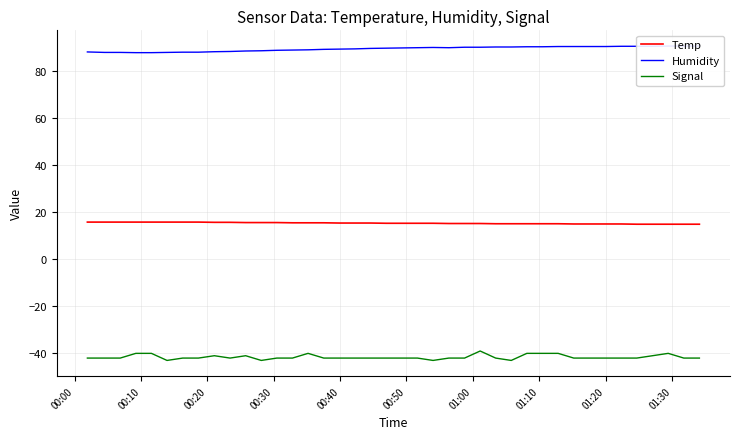

At how many categories does at least one series exceed -11?

40